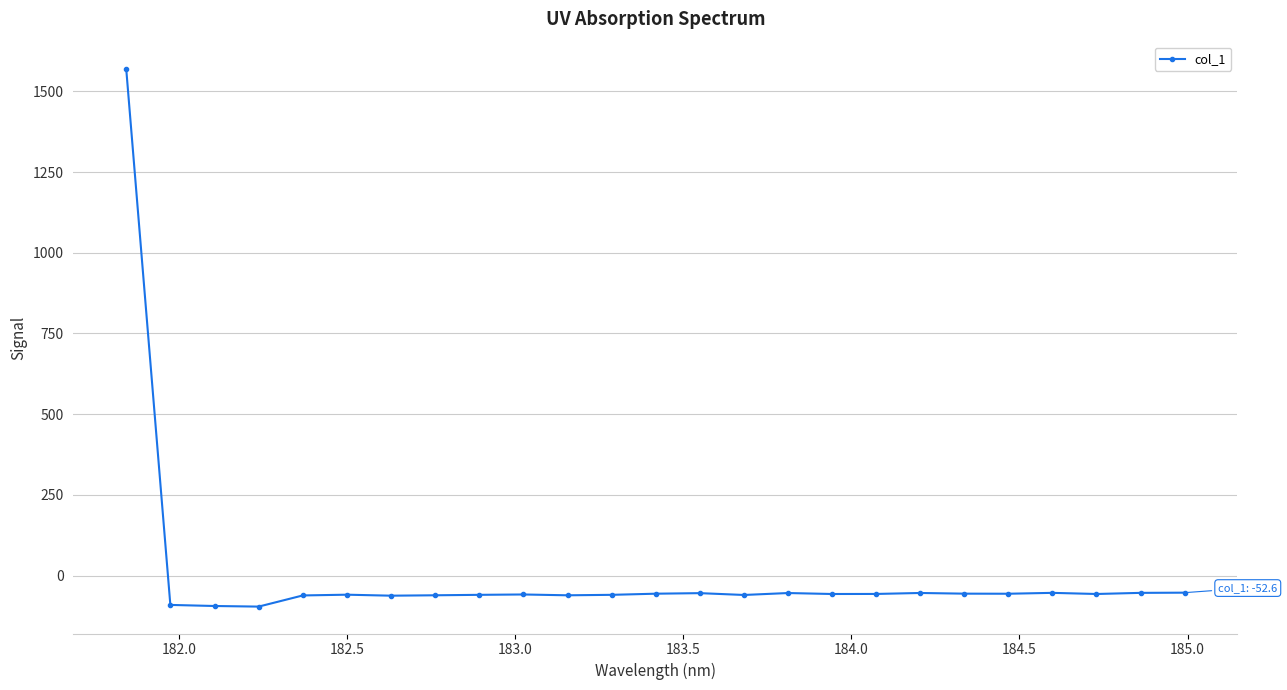

What is the value of the 9th point from the left?

-59.3